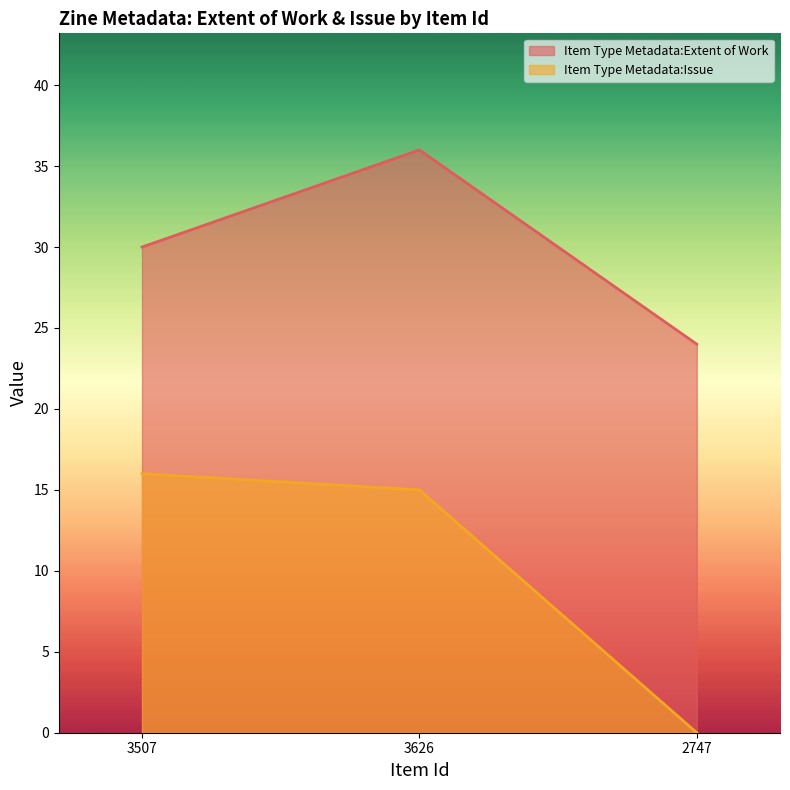

True or false: Item Type Metadata:Extent of Work has a value of 24 at 2747.

True